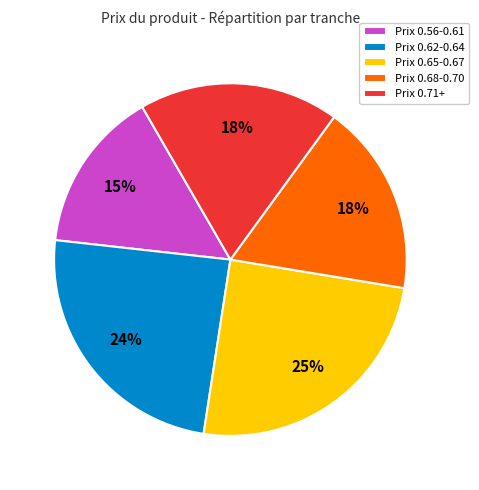

Which slice is the largest?

Prix 0.65-0.67